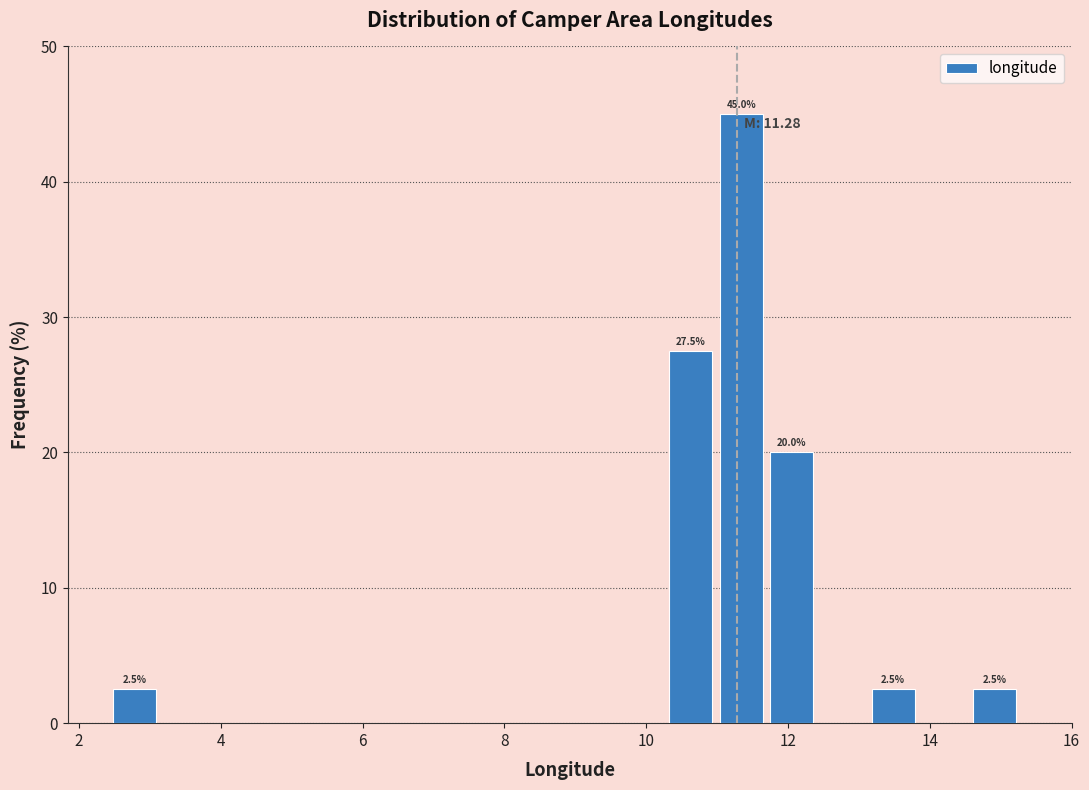

Around what value on the x-axis is the tallest bar? Give the approximate position of its centre, as read against the axis.

11.4